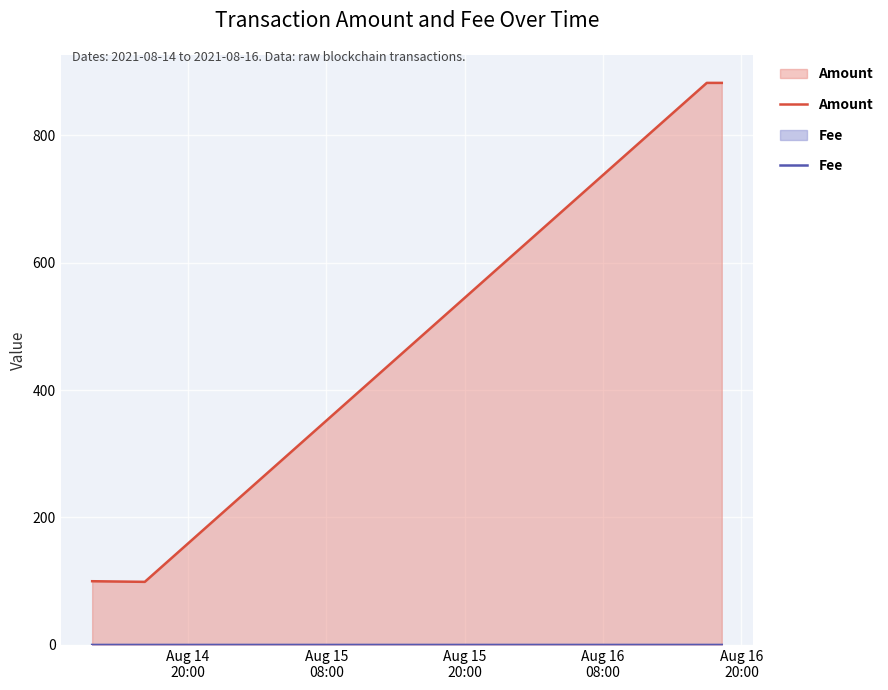

Which series has the largest range (max minus min)?

Amount